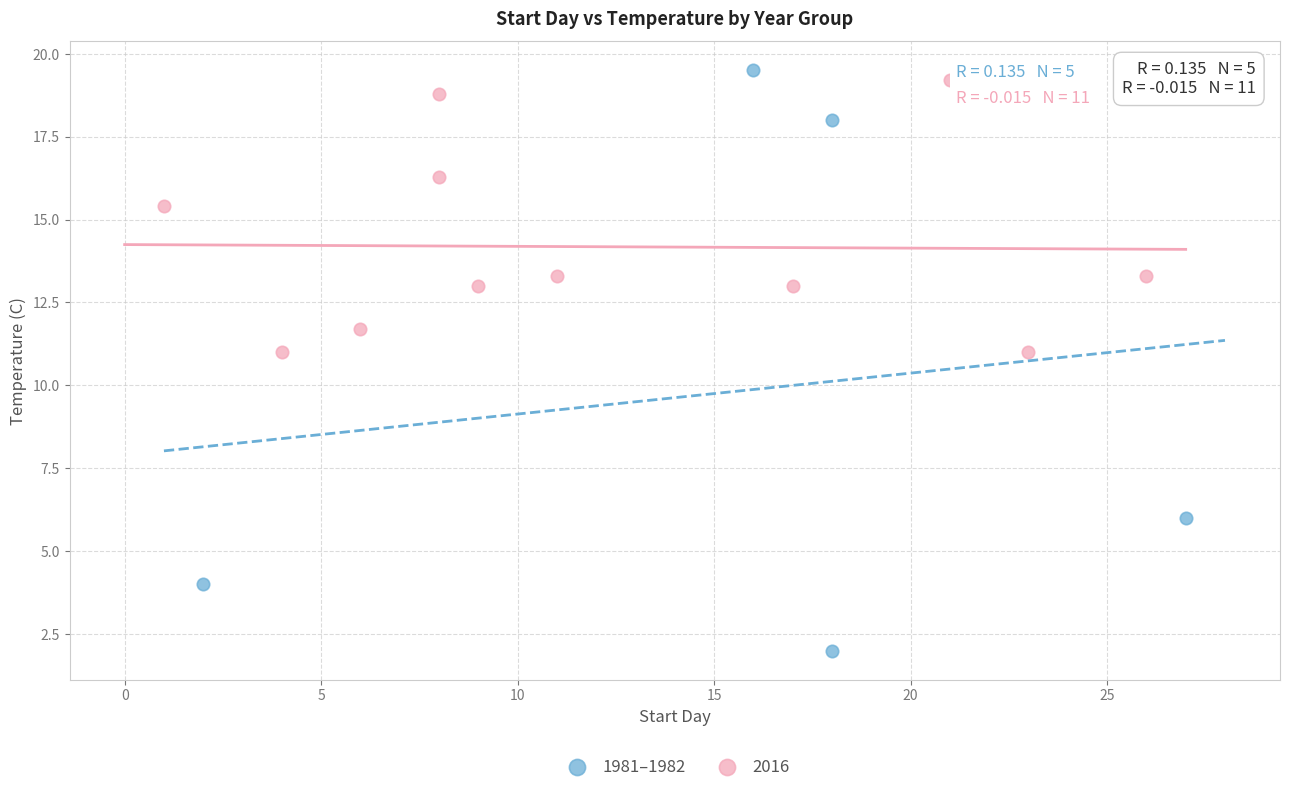

Which series reaches the minimum Y coordinate?

1981–1982